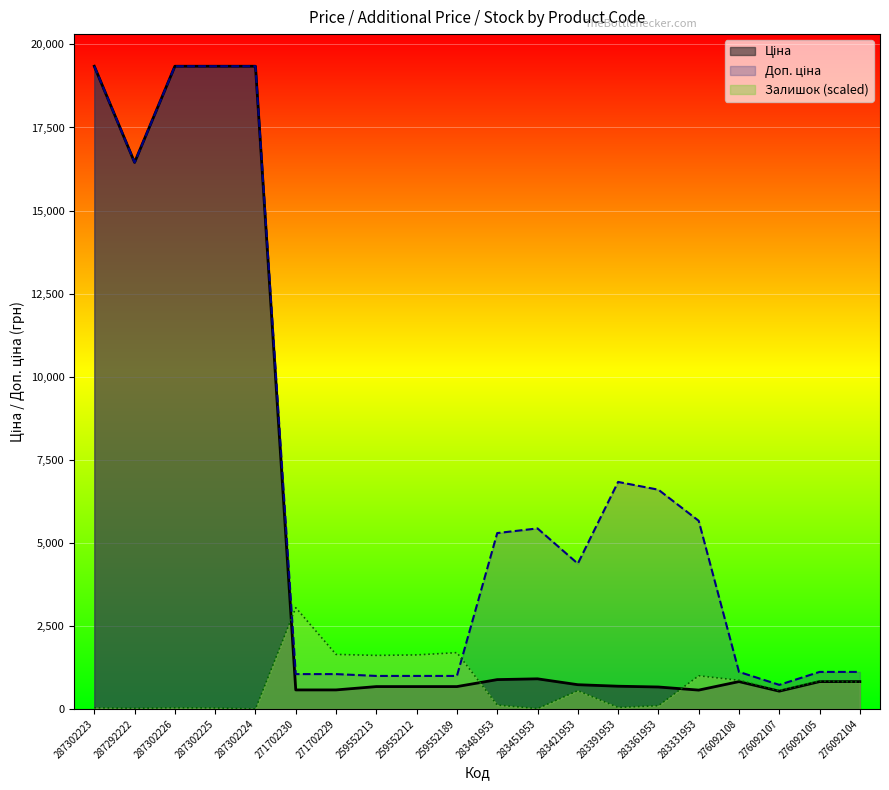

True or false: Залишок has a value of 34.1 at 287302223.

True